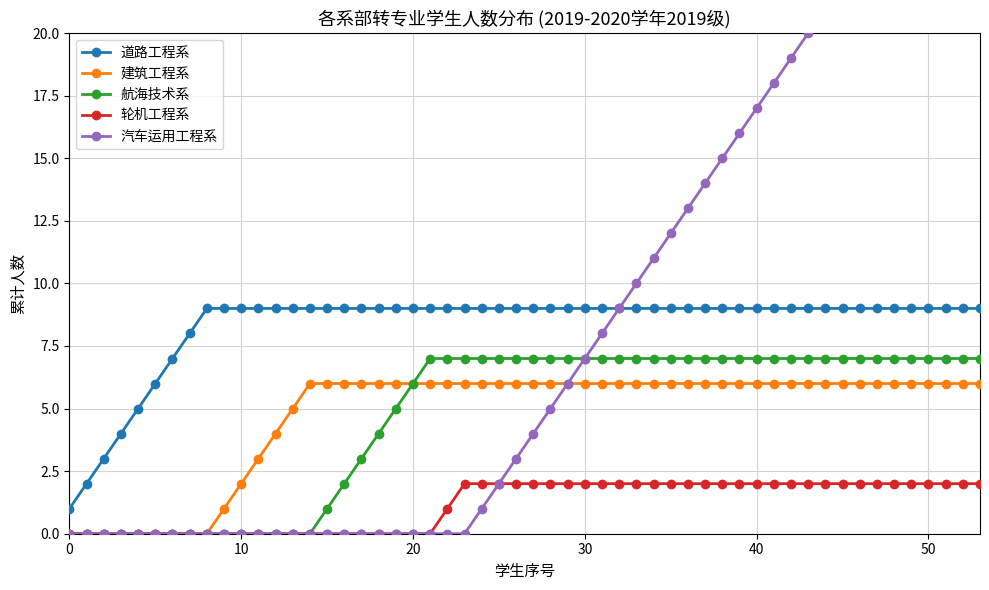

How many data points in 建筑工程系 are less than 6?

14